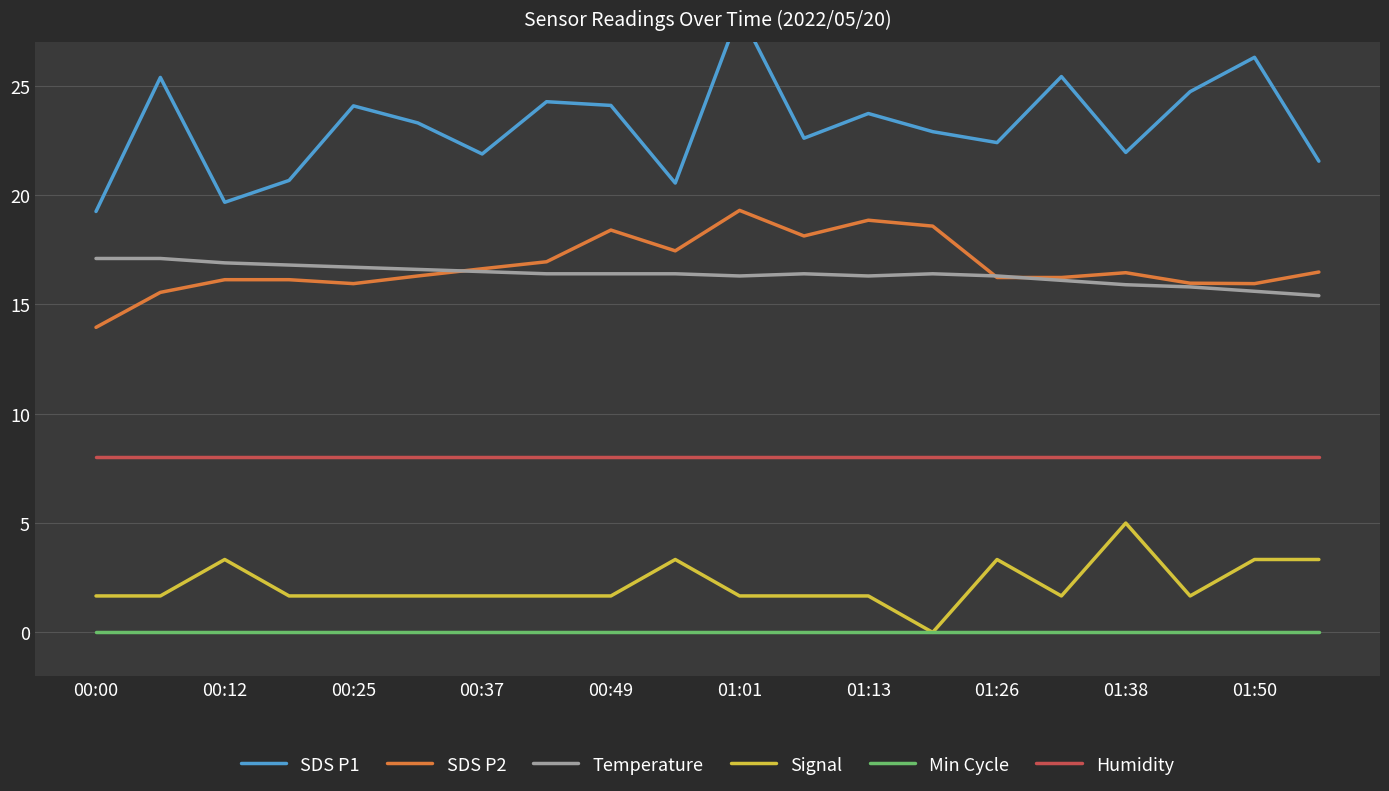

What is the average value of the SDS P2 series?

16.8